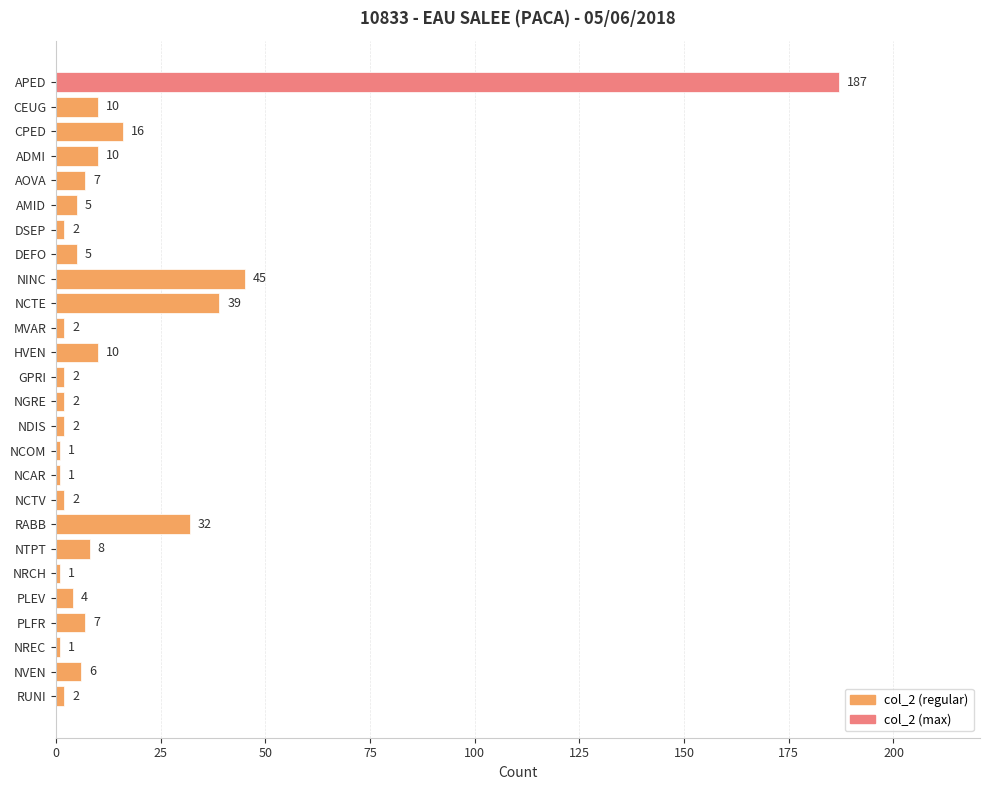

How many bars are there in total?

26